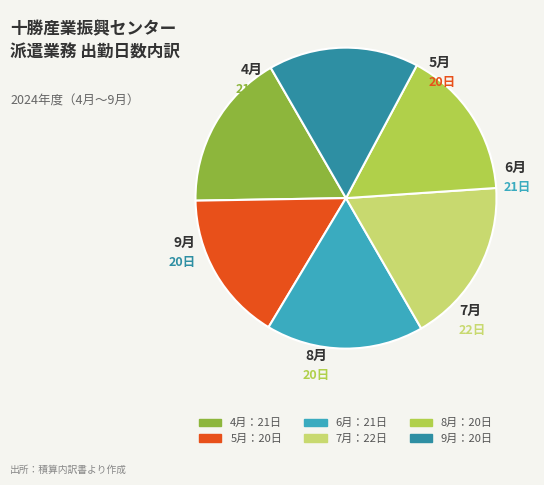

How much of the chart is everything except 5月?

83.9%